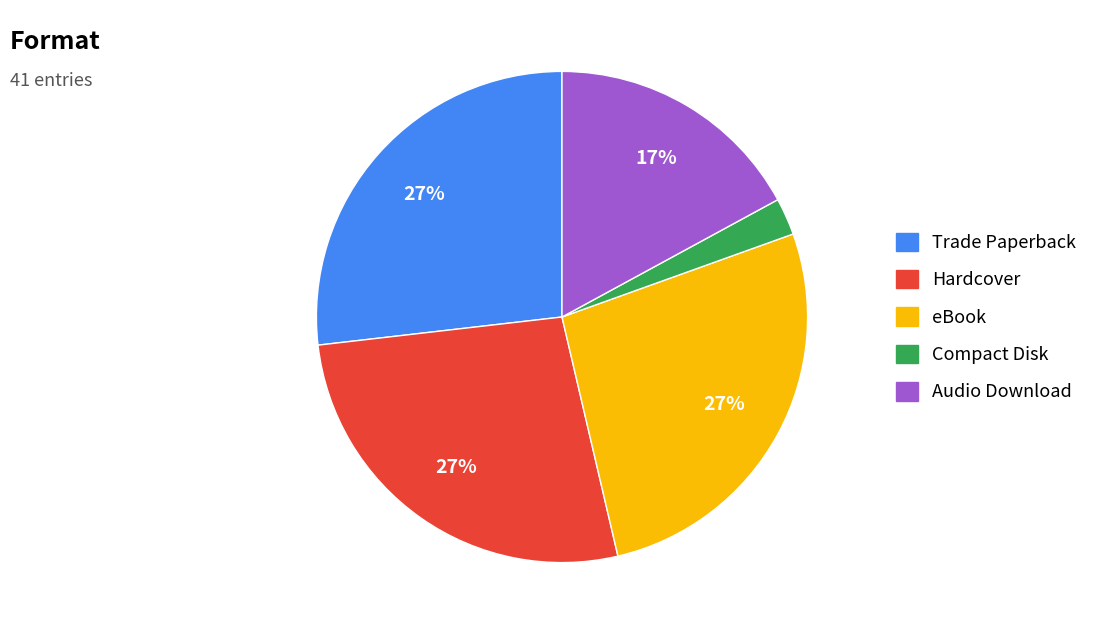

How many segments does this pie chart have?

5